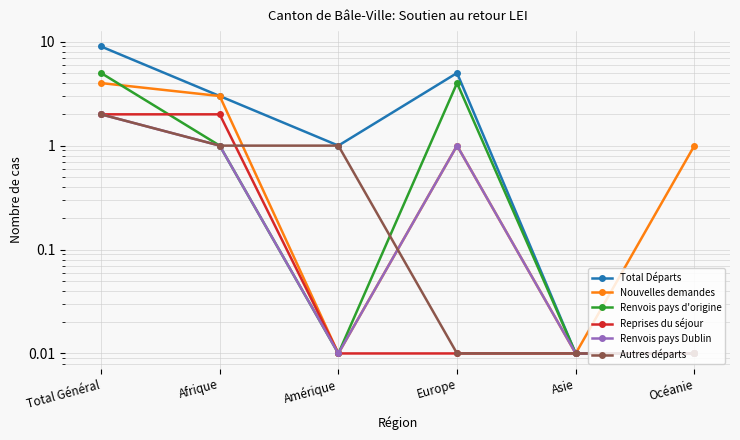

Is this an area chart (filled region under the line)?

No